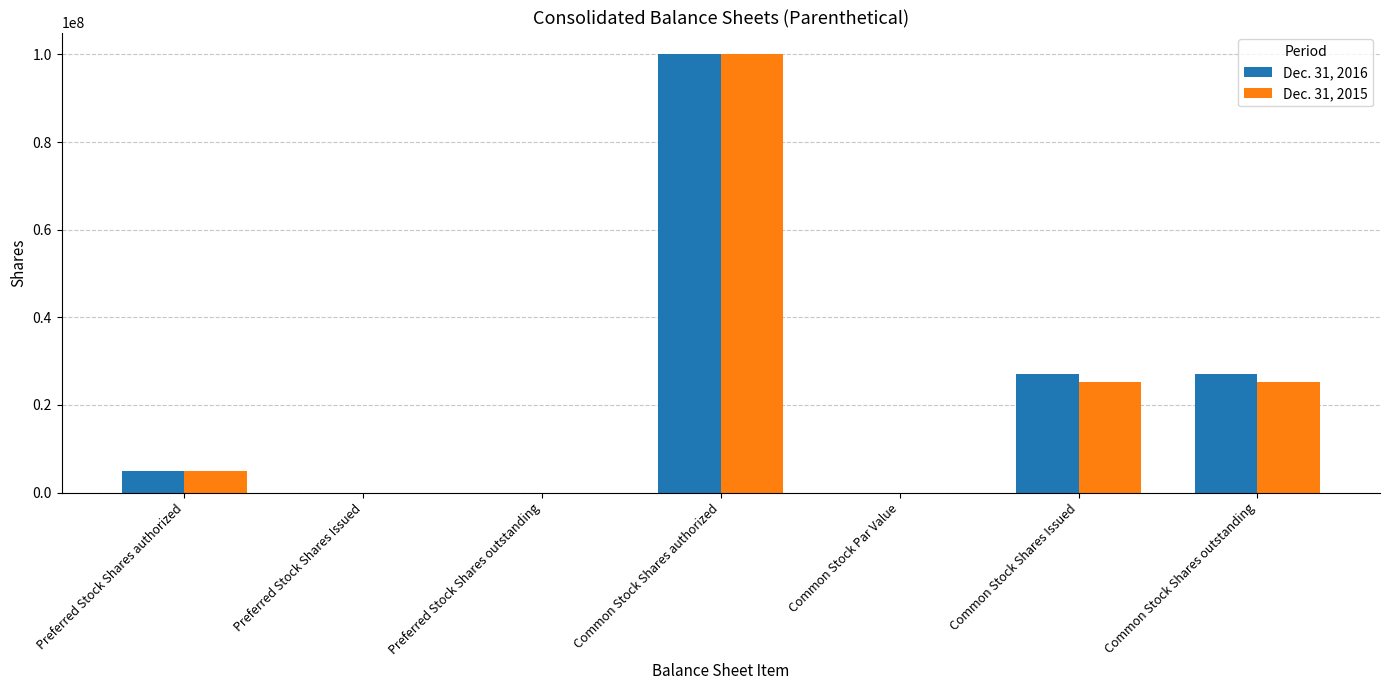

Reading right to left, what are all the values shown in this chart?

Dec. 31, 2016: 26974775	26974775	0	100000000	0	0	5000000
Dec. 31, 2015: 25243205	25243205	0	100000000	0	0	5000000